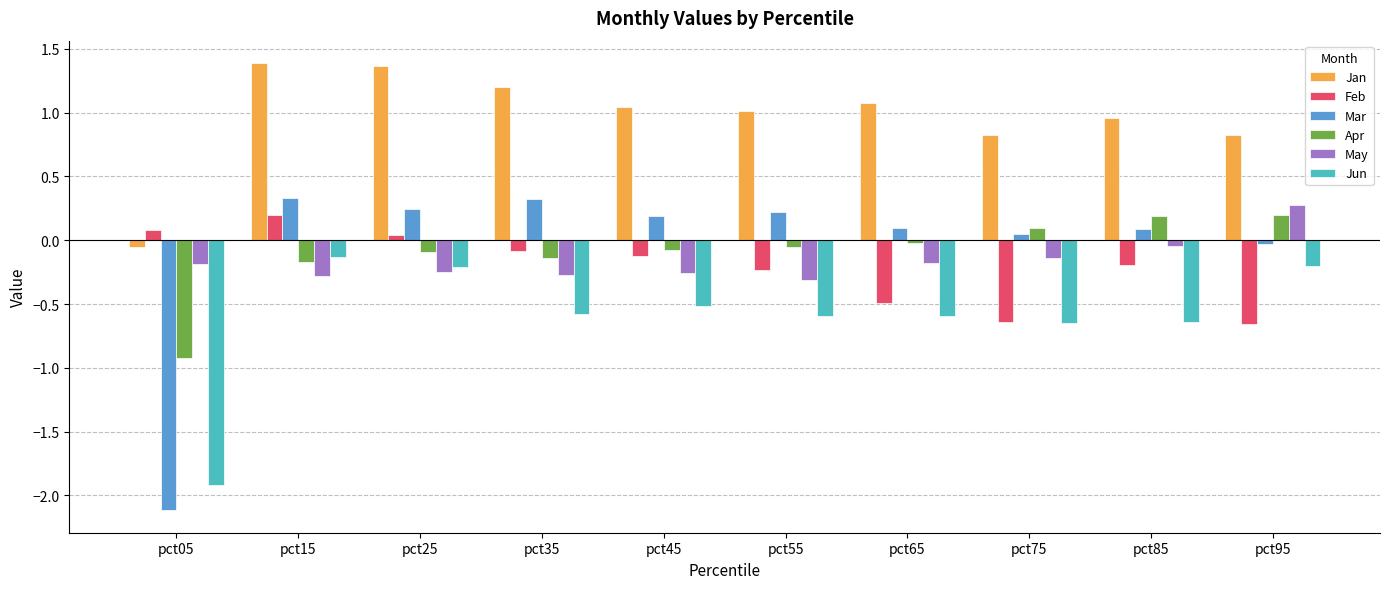

What is the value of the Jan bar at the 8th from the left?

0.8